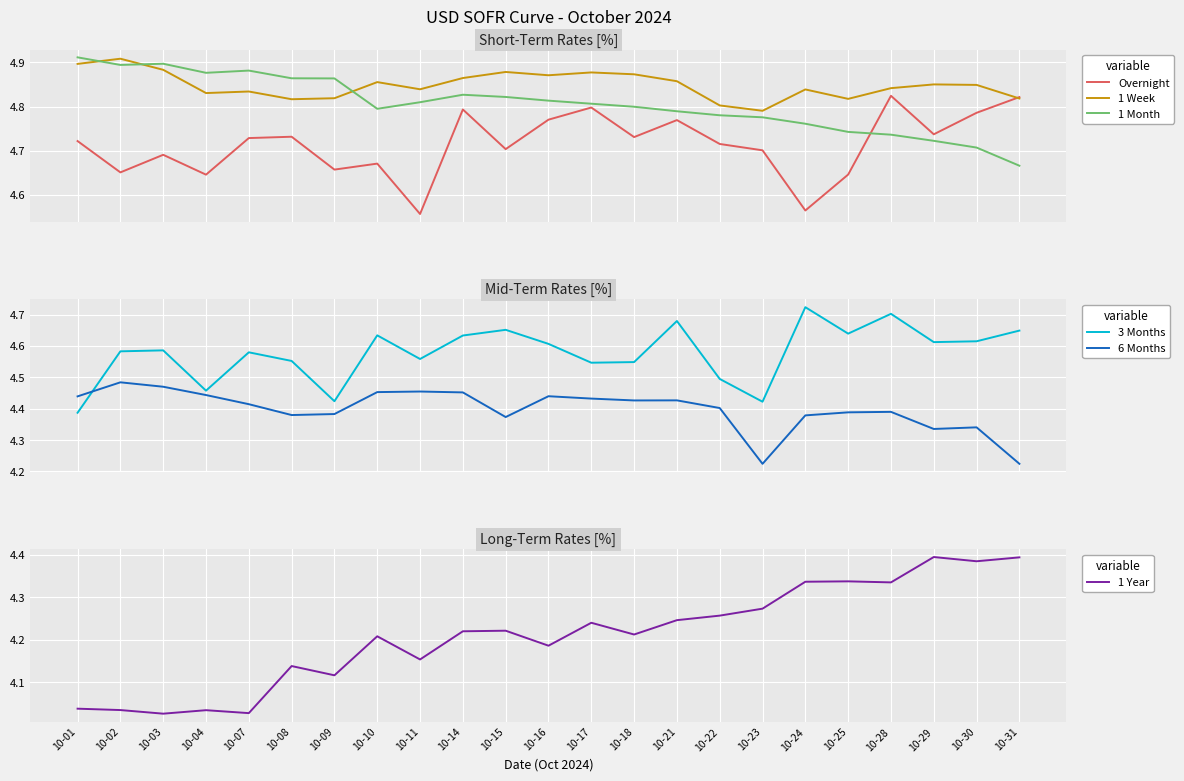

Is the value of Overnight at 10-31 greater than the value of 1 Week at 10-23?

Yes